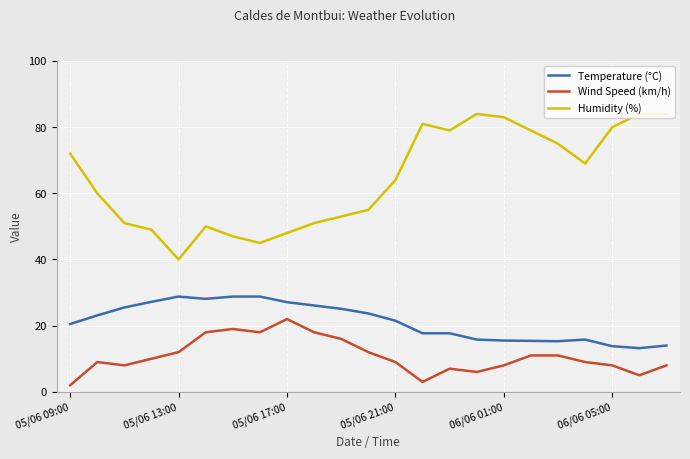

What are all the series names shown in the legend?

Temperature (°C), Wind Speed (km/h), Humidity (%)